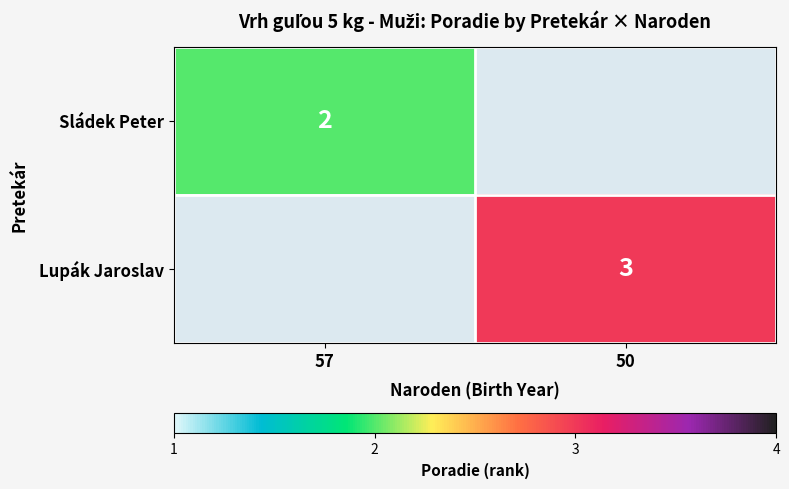

Which has a higher value, 57 or 50?

50